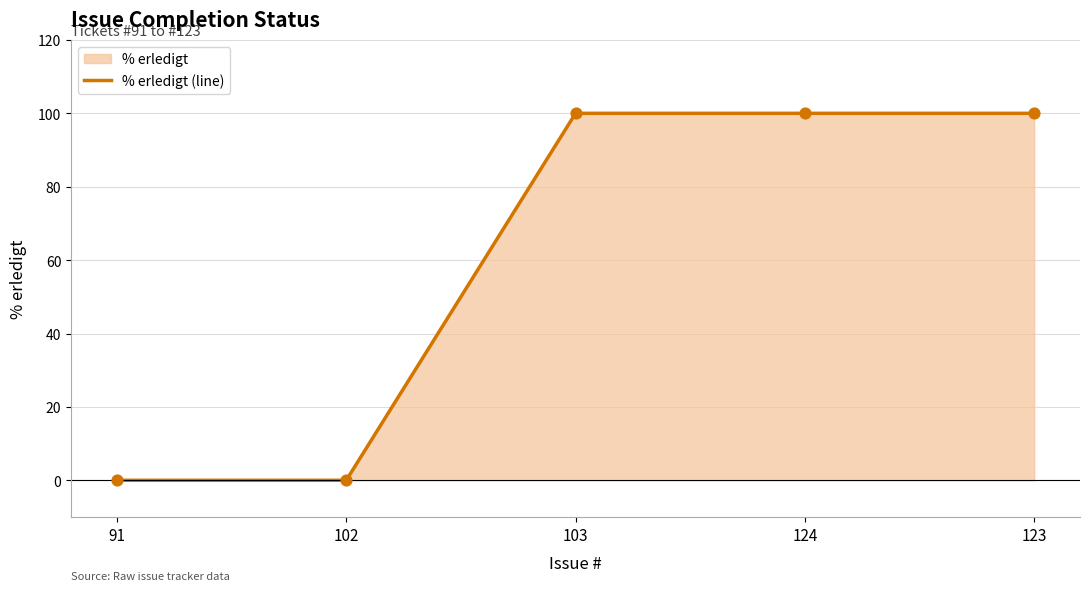

Between 123 and 102, which is larger?

123